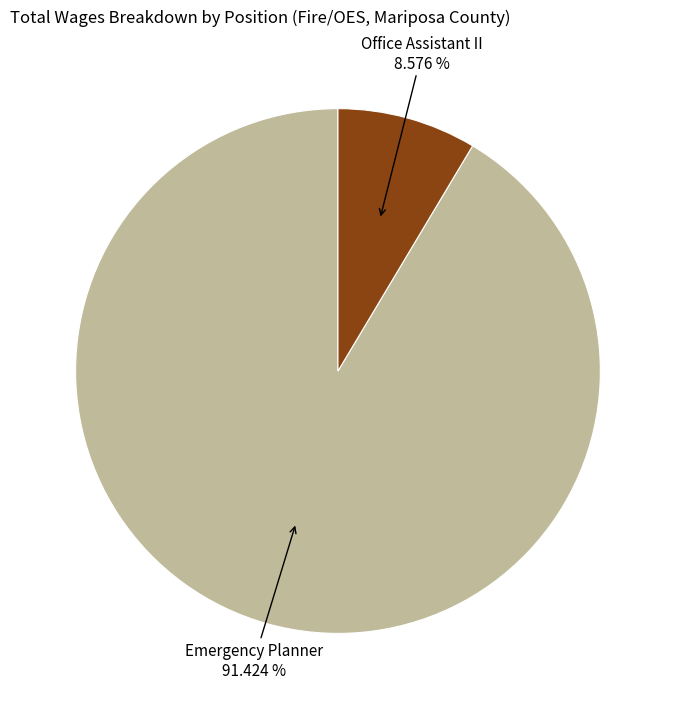

Is there a majority slice in this chart?

Yes